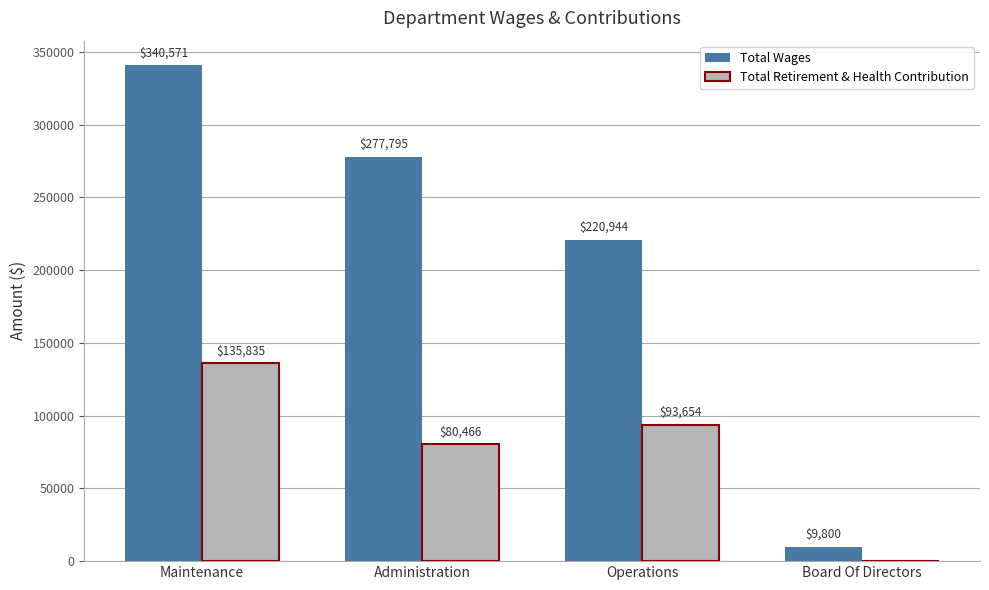

Count the number of data series in this chart.

2